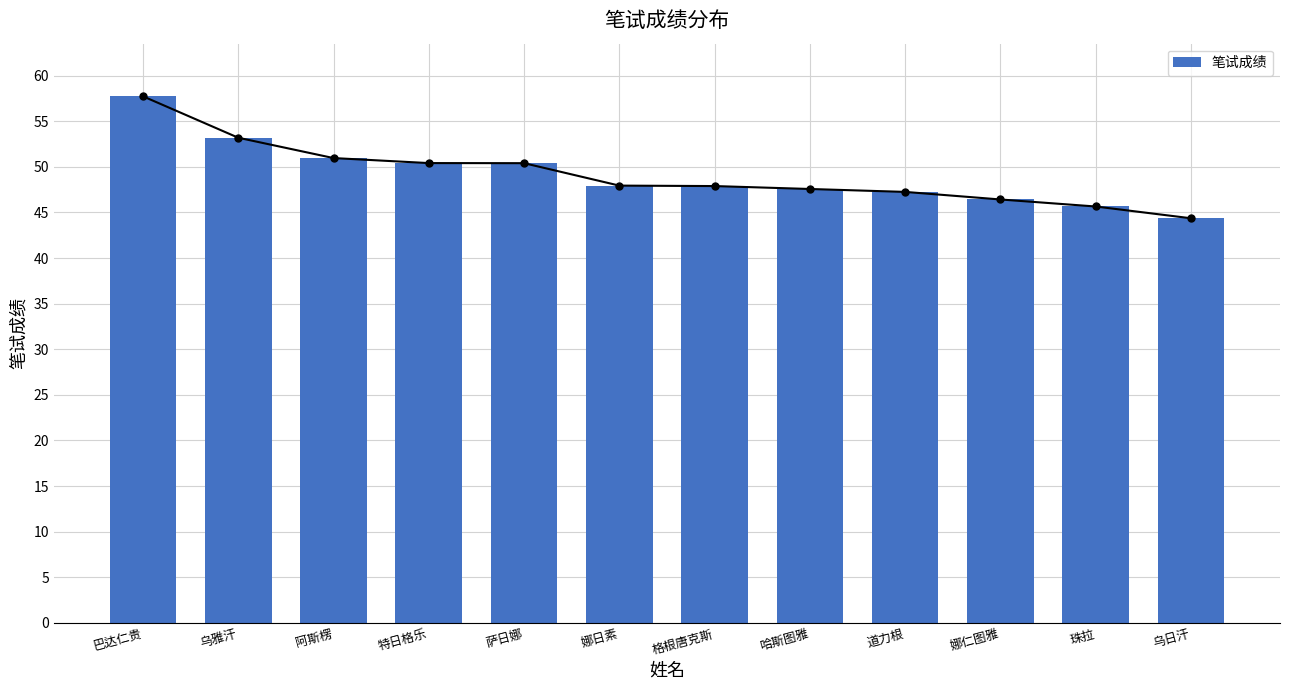

What position from the right is 道力根?

4